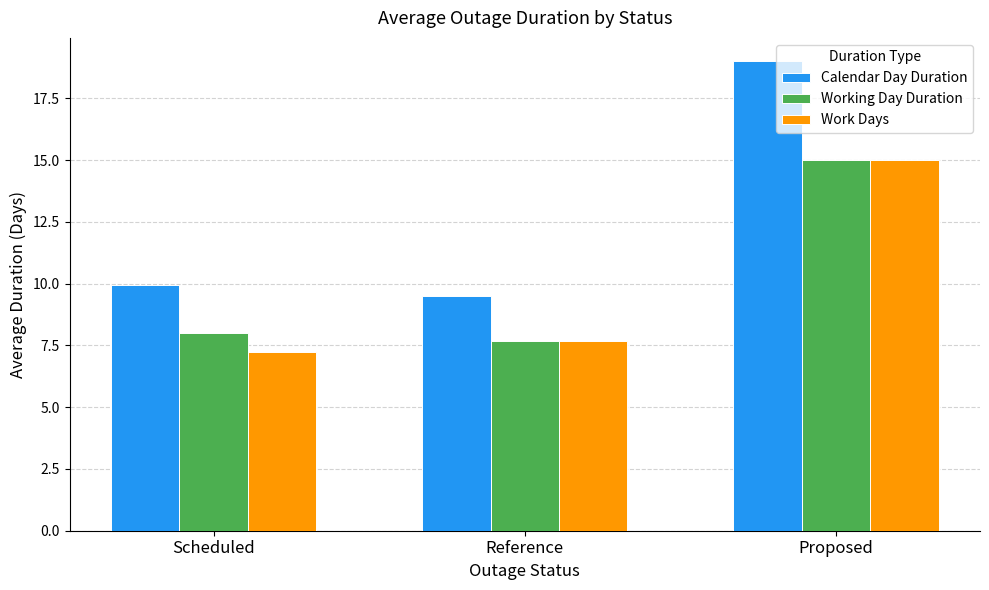

The Working Day Duration series shows 2.8 at Reference. True or false?

False